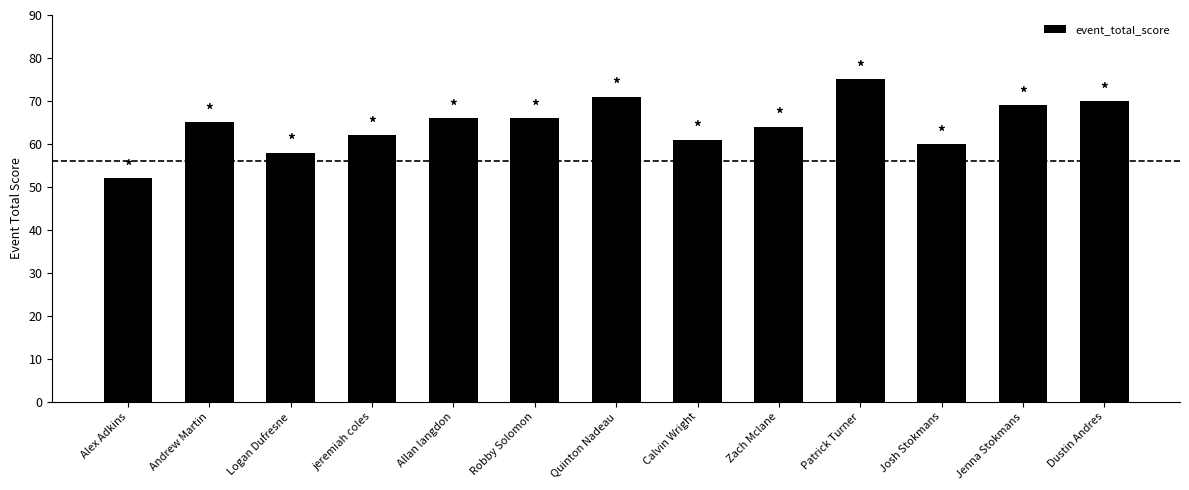

Count the number of categories in the chart.

13